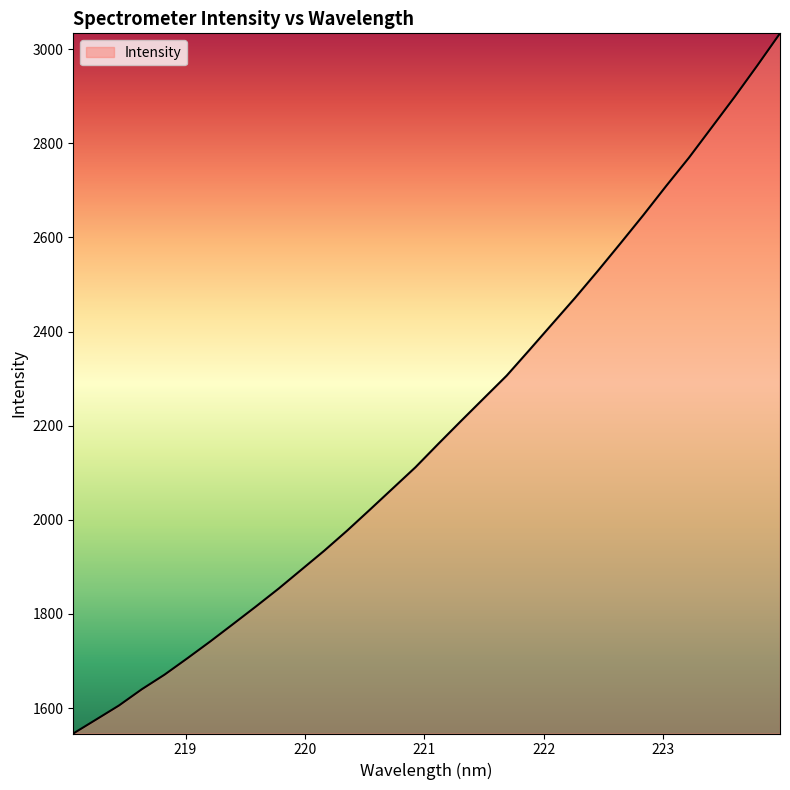

What is the minimum value shown in the chart?

1546.0